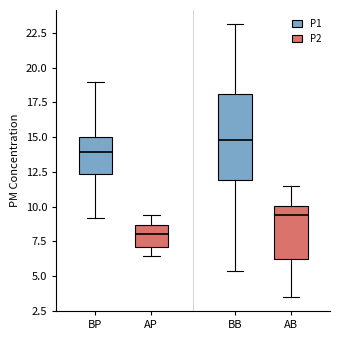

Where is the lower edge of the box for BB on the y-axis? The values are not printed on the chart, so give them approximately, as read against the axis.

12.0